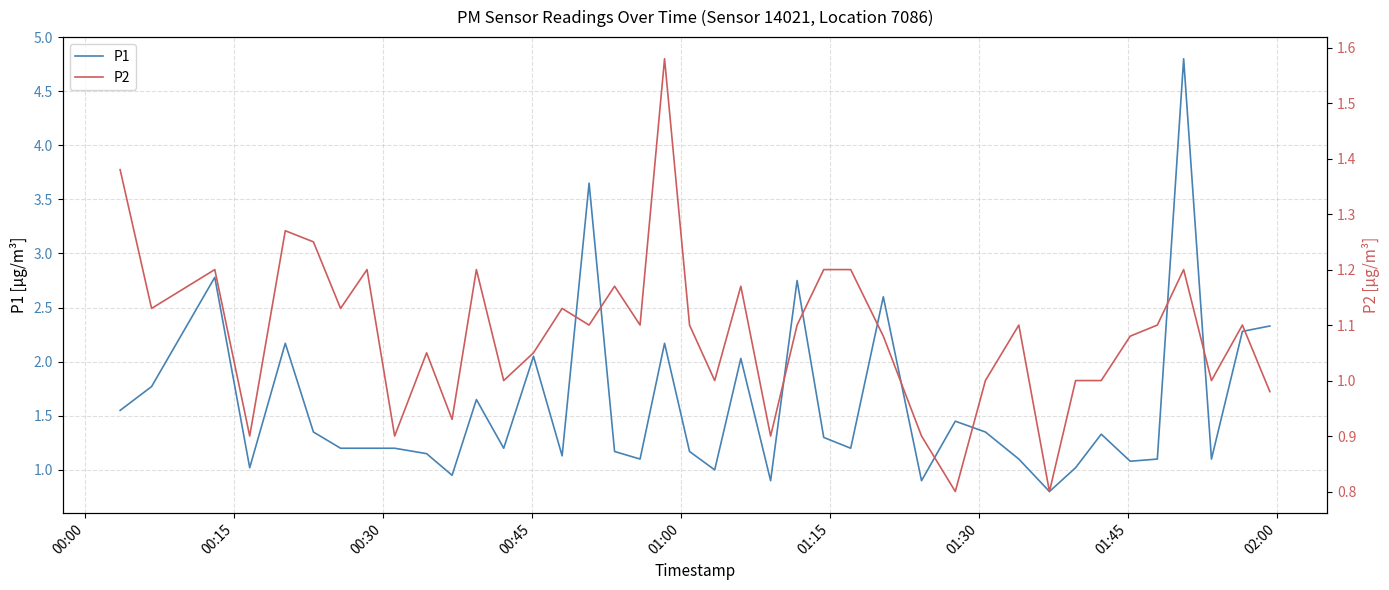

What is the difference between the second highest and minimum values in the P1 series?

2.8